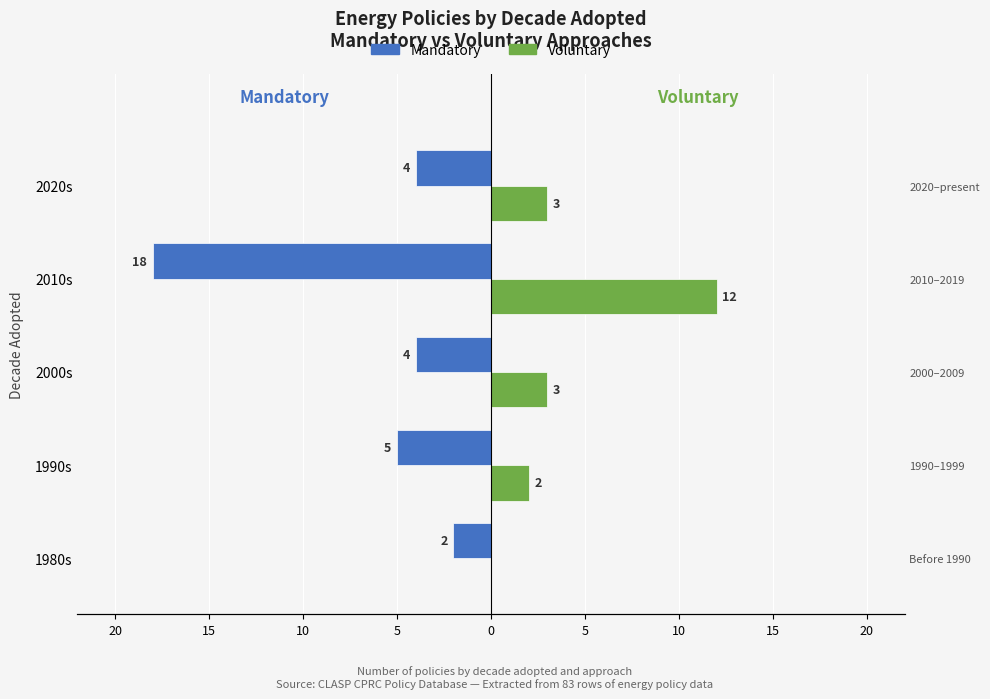

How many groups of bars are there?

5